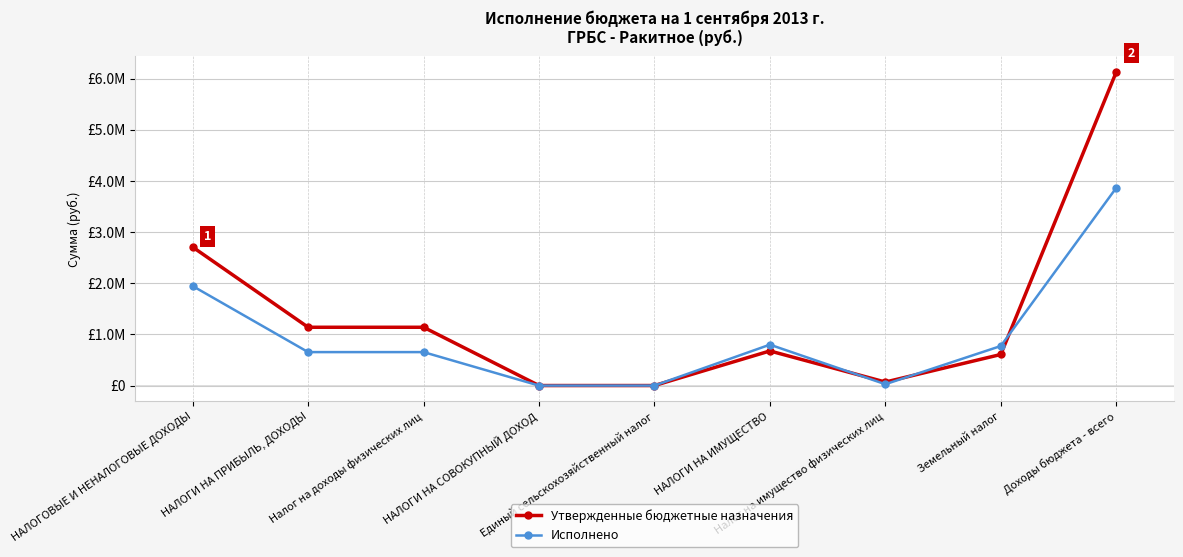

What is the difference between the highest and lowest values at НАЛОГИ НА ИМУЩЕСТВО?

122998.5